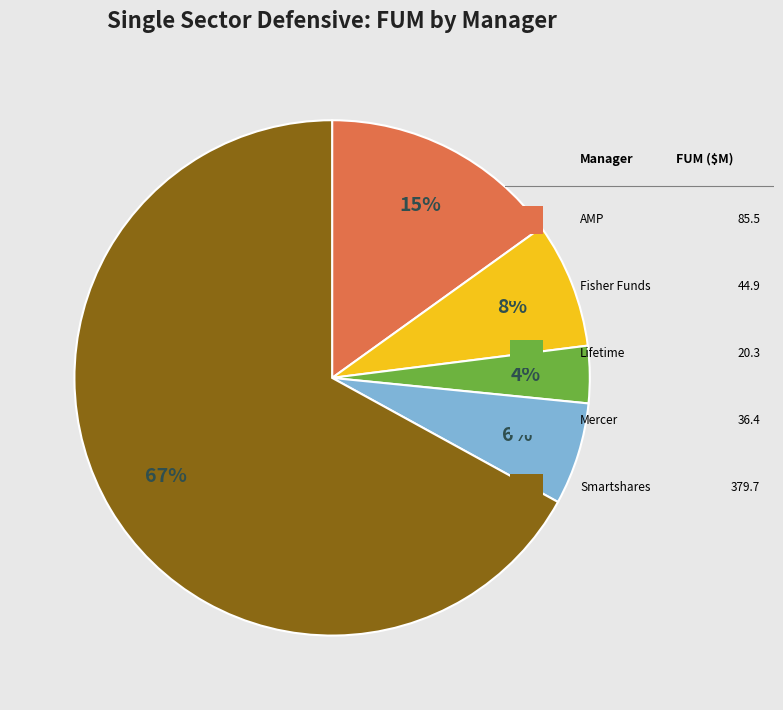

To the nearest percent, what is the average slice percentage?

20%